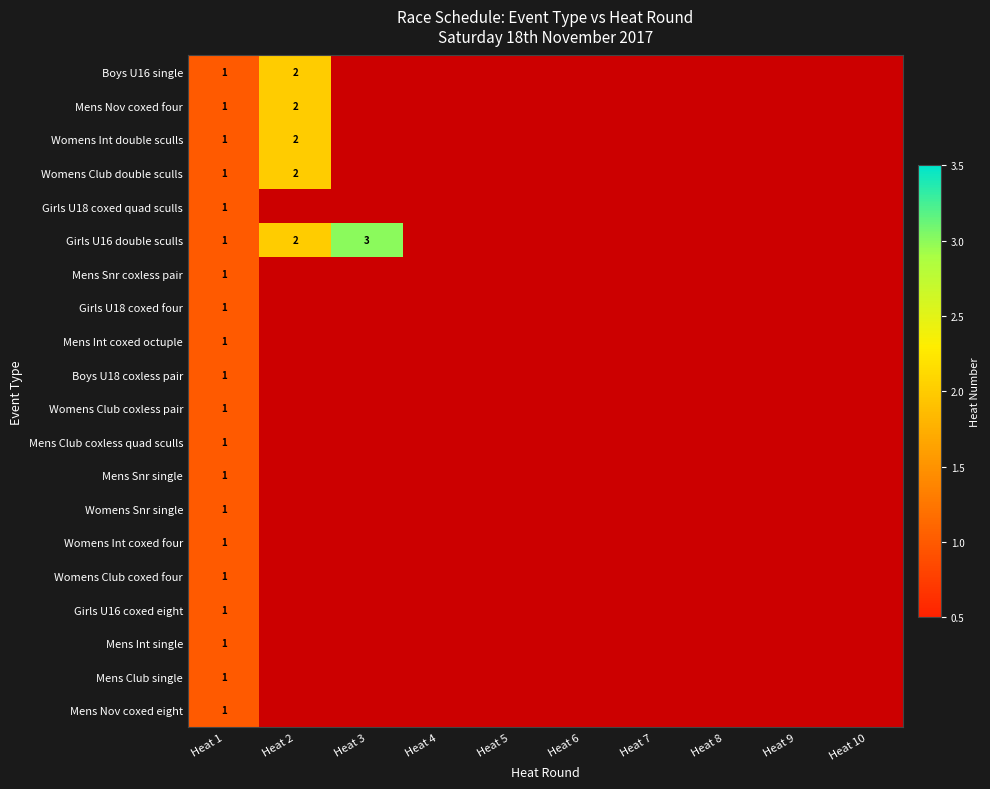

The Mens Snr single series shows 1 at Heat 1. True or false?

True